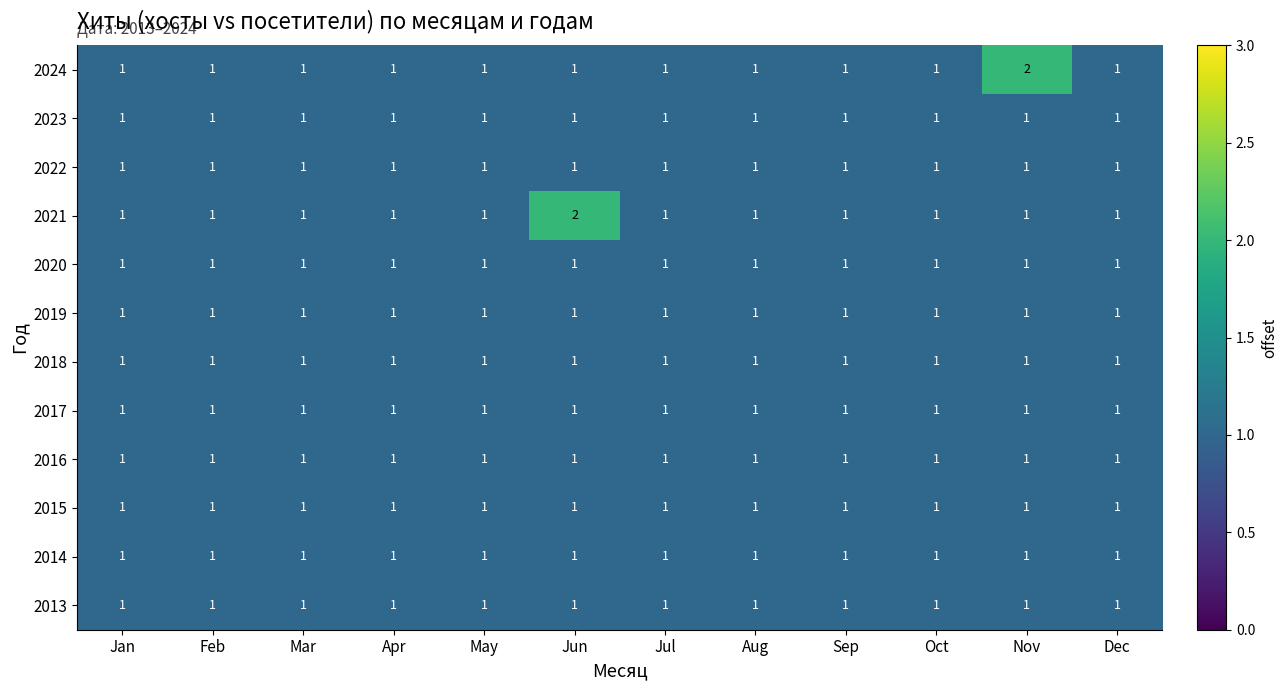

Is the value of 2024 at Mar greater than the value of 2021 at Jun?

No